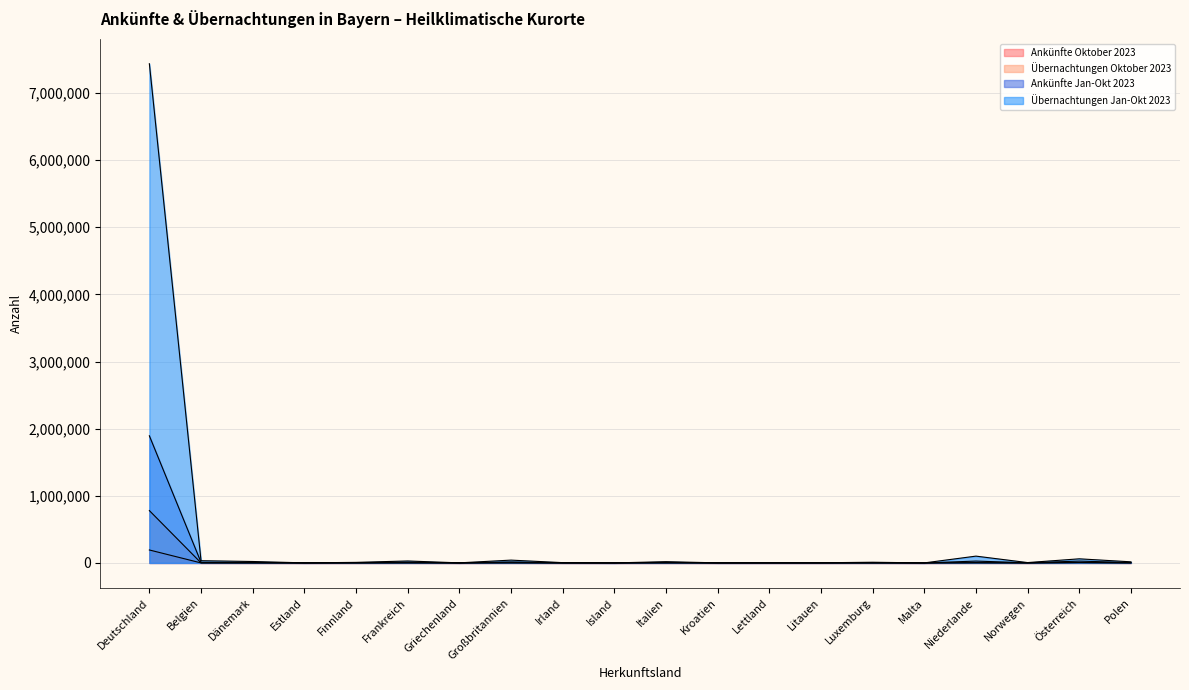

Is it true that Übernachtungen Jan-Okt 2023 equals 101600 at Niederlande?

True